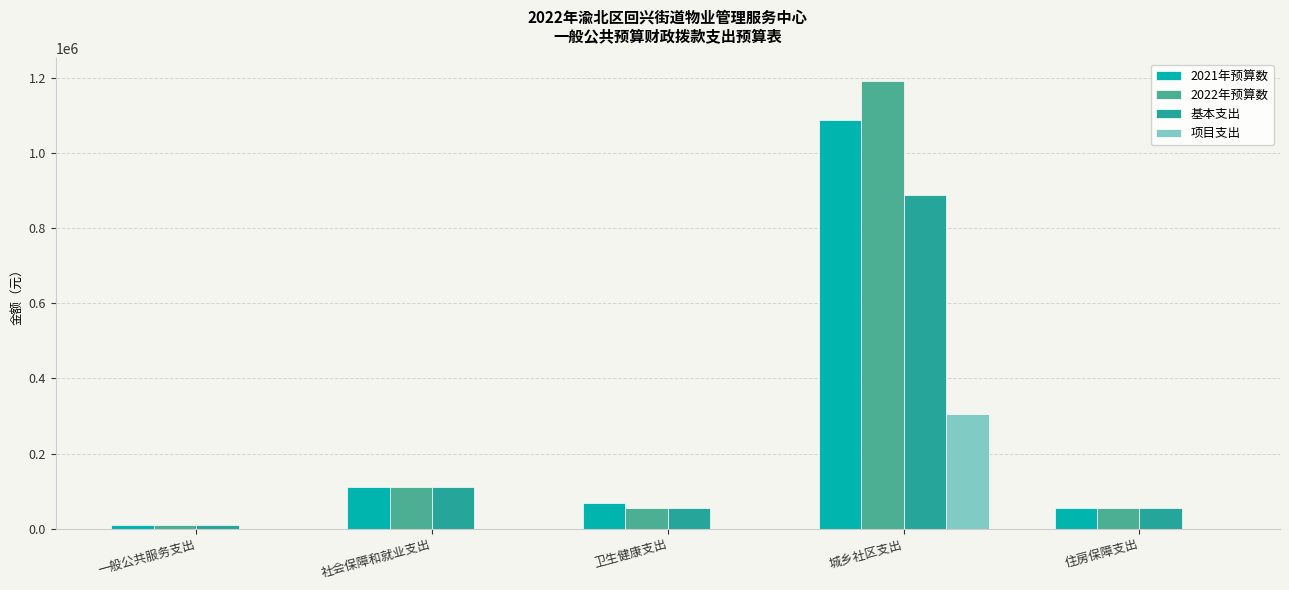

List the series in order of their peak value, highest first.

2022年预算数, 2021年预算数, 基本支出, 项目支出